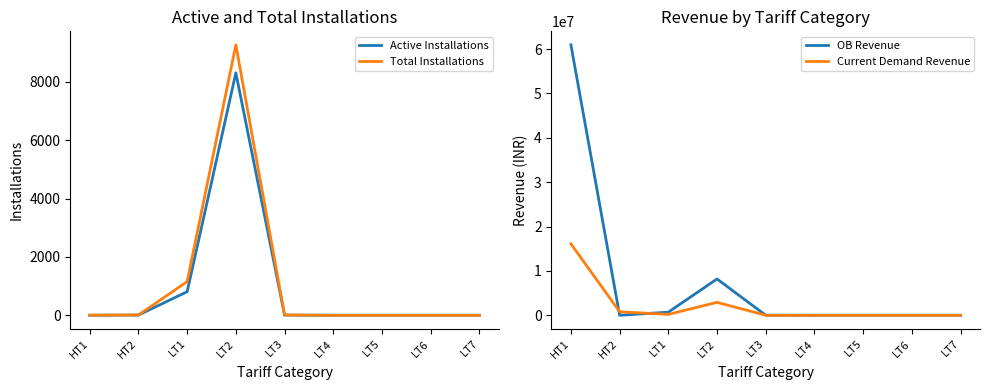

Reading right to left, what are all the values shown in this chart?

Active Installations: 0.0	0.0	0.0	0.0	7.0	8309.0	808.0	8.0	2.0
Total Installations: 0.0	0.0	0.0	0.0	8.0	9269.0	1154.0	11.0	2.0
OB Revenue: 0.0	0.0	0.0	0.0	2158.6	8186434.3	700590.9	0.0	60961647.0
Current Demand Revenue: 0.0	0.0	0.0	0.0	3836.5	2914658.2	198022.3	798241.3	16114921.8